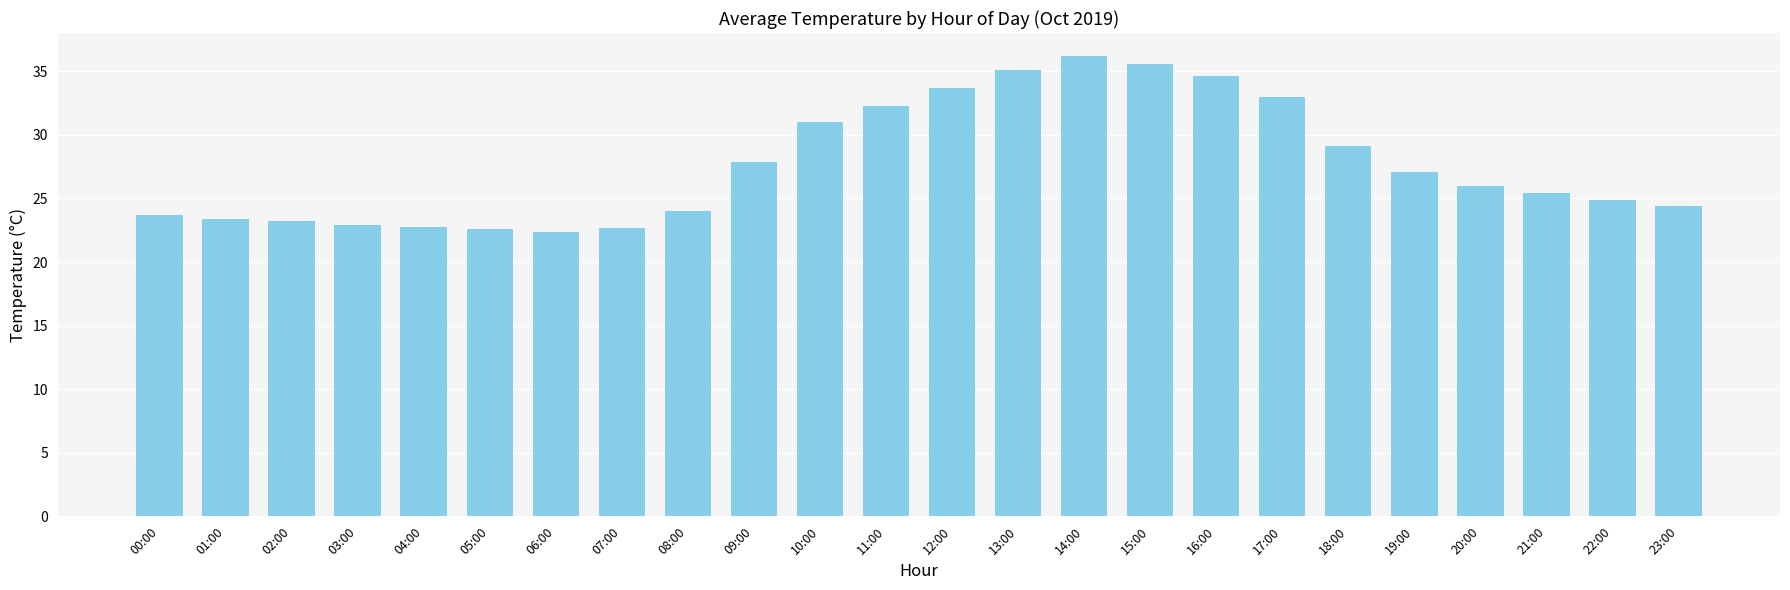

How many data points does each series have?

24